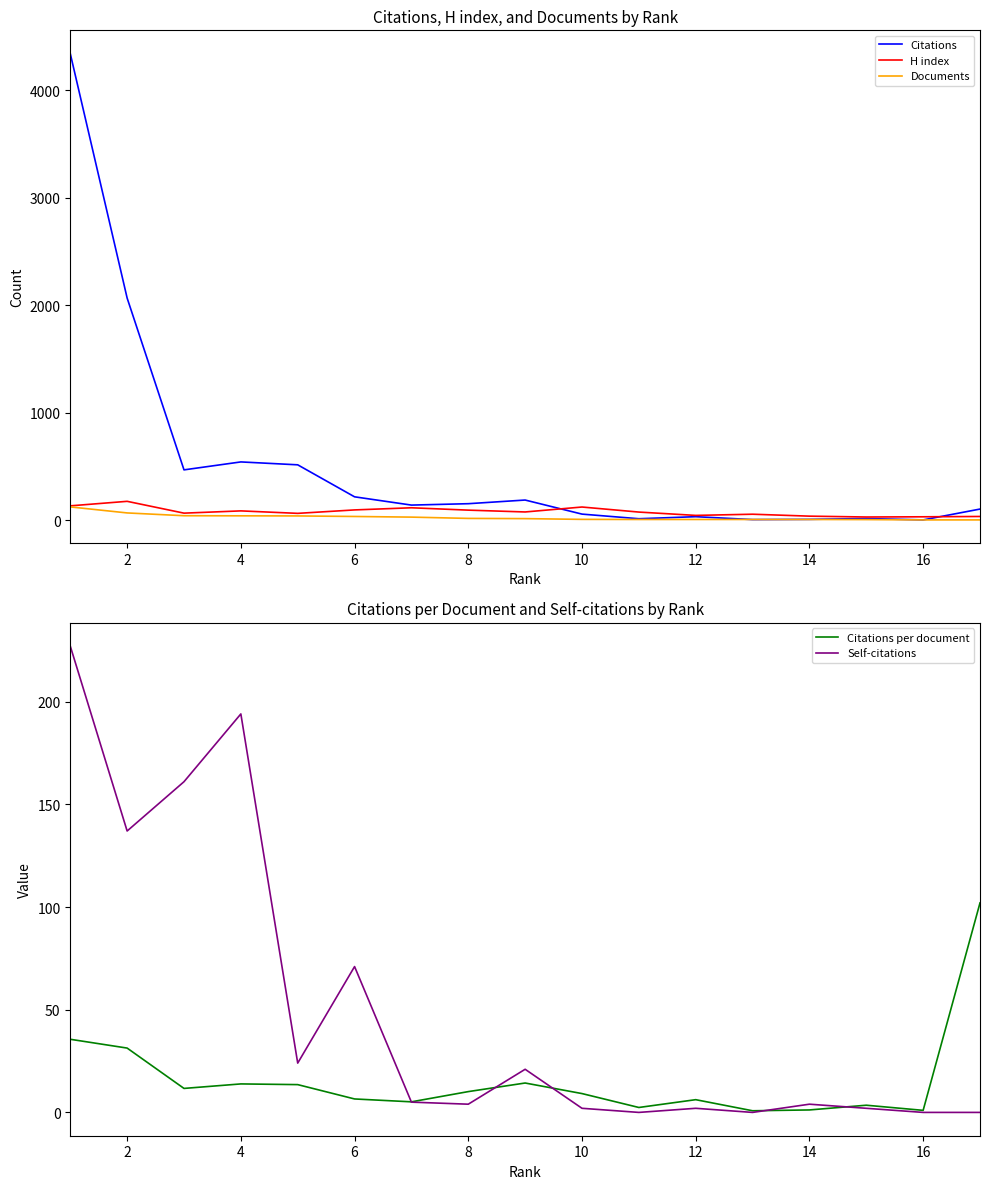

What is the maximum value for H index?

174